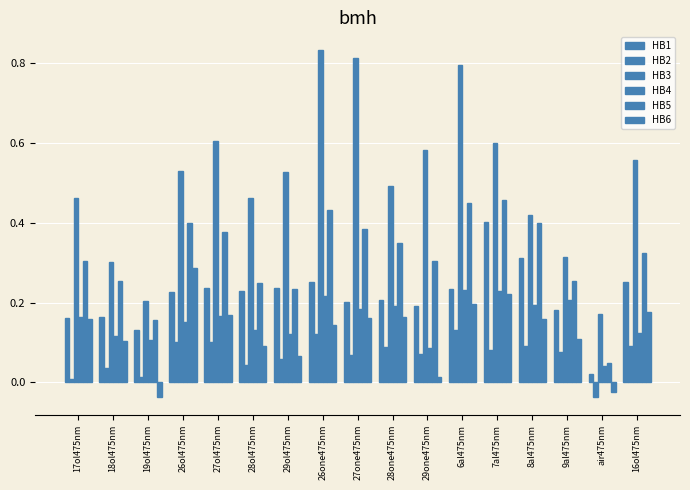

What is the value of the HB5 bar at the 12th from the left?

0.5